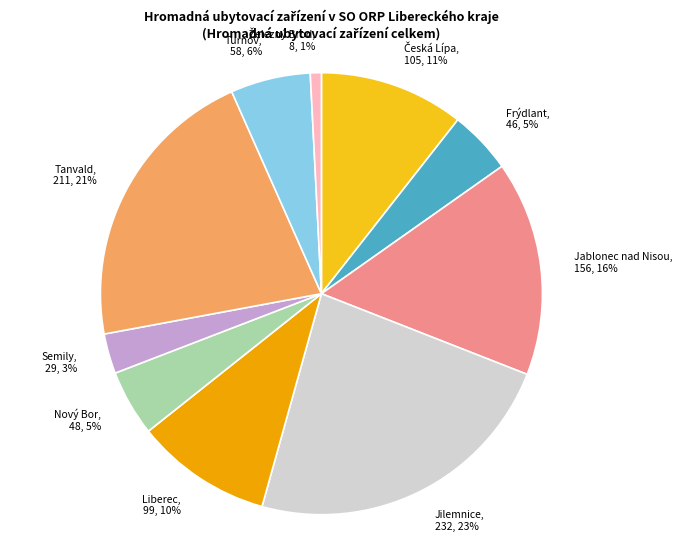

Which has a higher value, Jablonec nad Nisou or Semily?

Jablonec nad Nisou